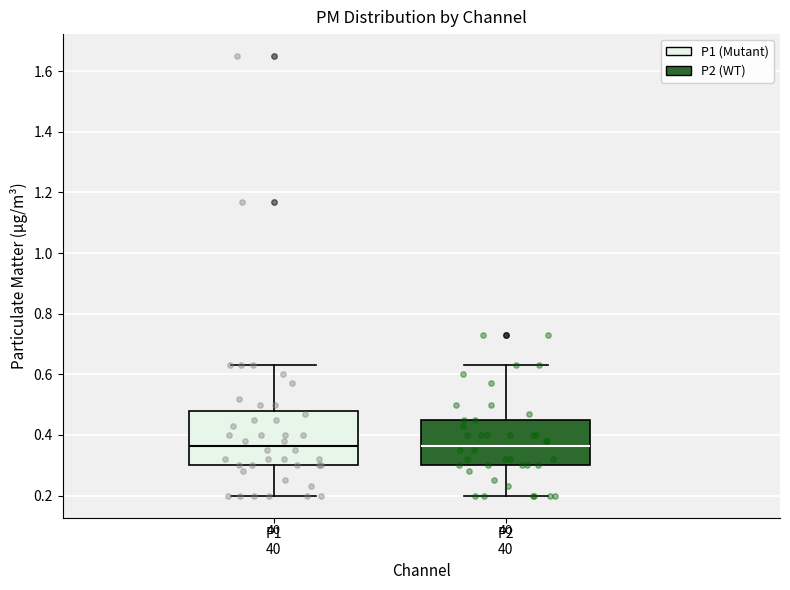

Which box is the tallest, from its lower edge to its upper edge?

P1 40